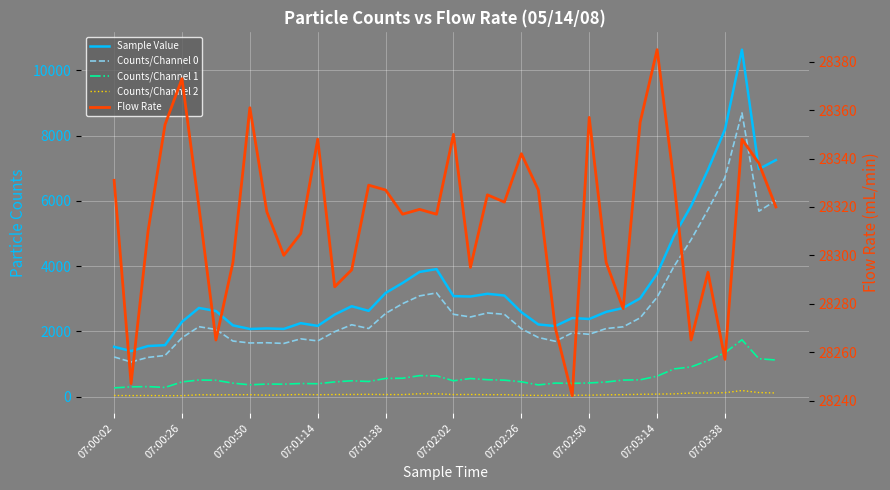

What is the value of the Counts/Channel 2 point at the 29th from the left?

44